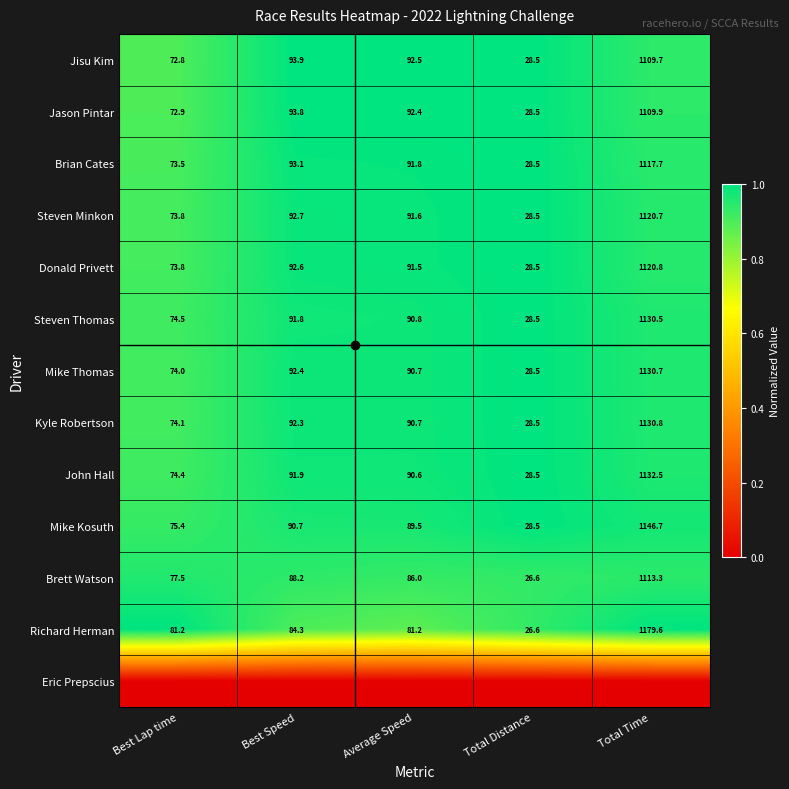

What is the approximate value of Brett Watson at Best Speed?

0.9